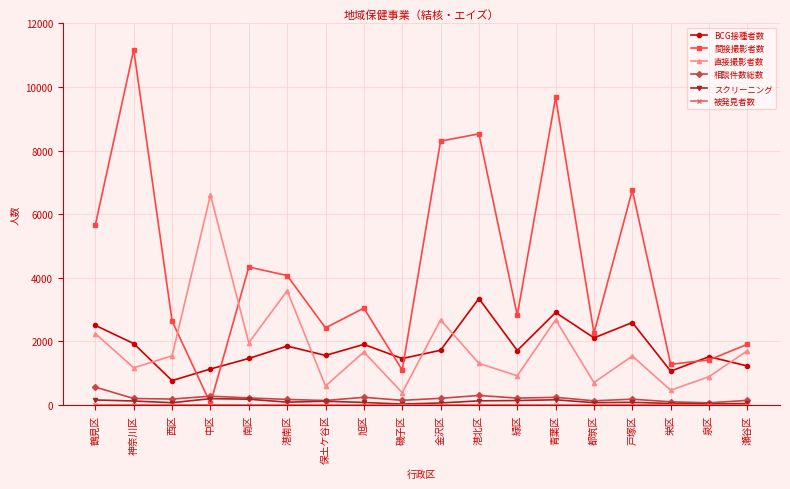

Which series has the largest total across all categories?

間接撮影者数